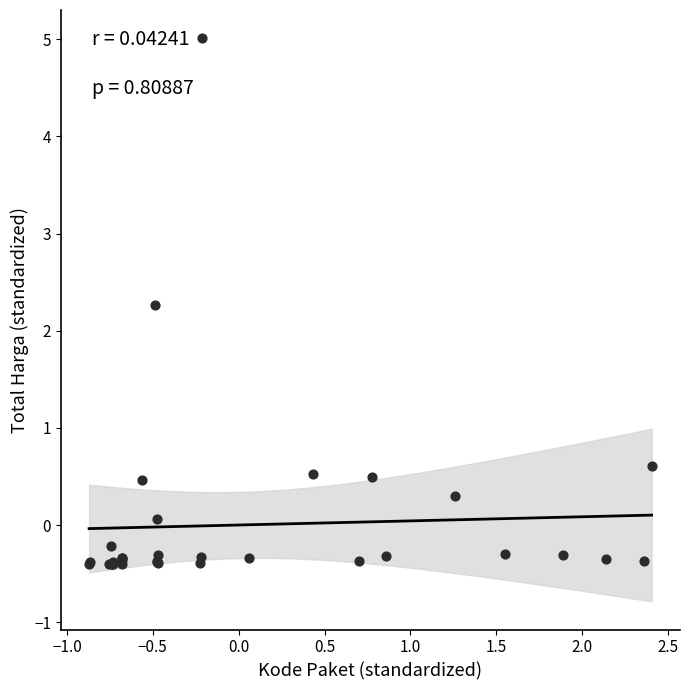

What Y value in the scatter plot is closest to 2?

2.3